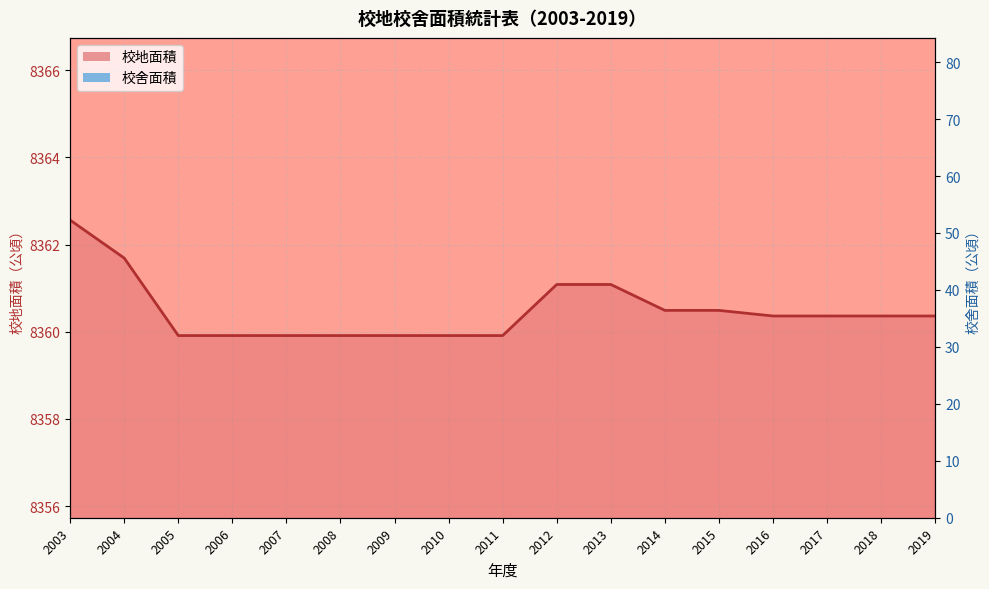

True or false: 校舍面積 has more than 1 points higher than both neighbors.

True